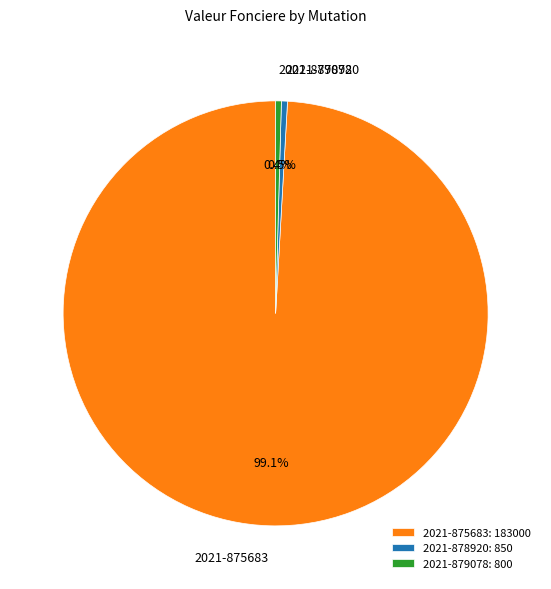

To the nearest percent, what portion does 2021-875683 represent?

99%